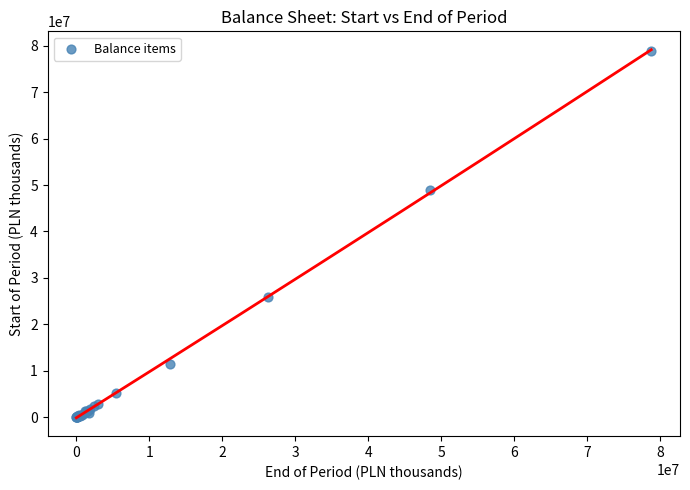

What Y value in the scatter plot is closest to 39462110?

49021725.2